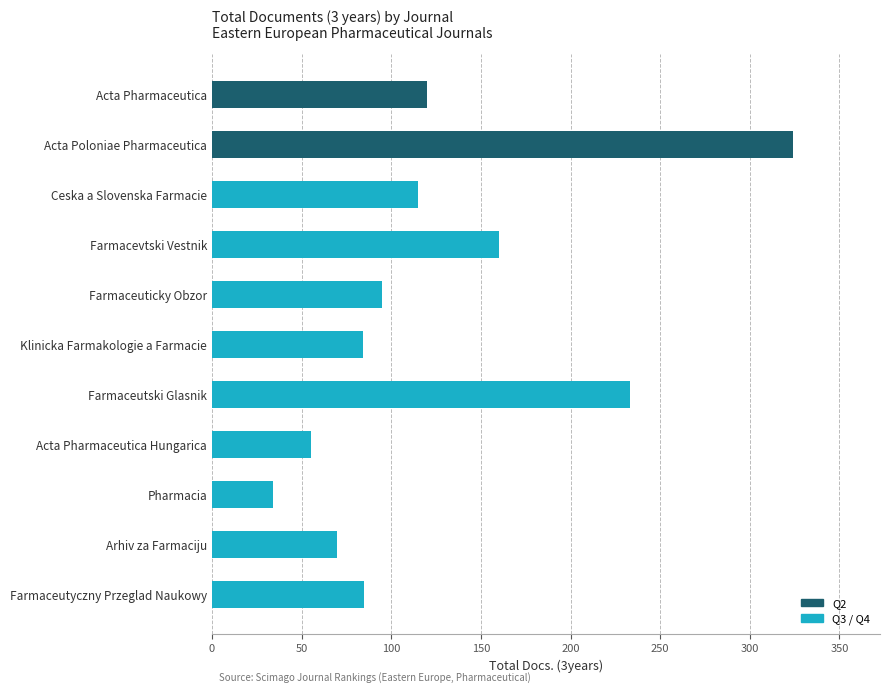

What is the average value?

125